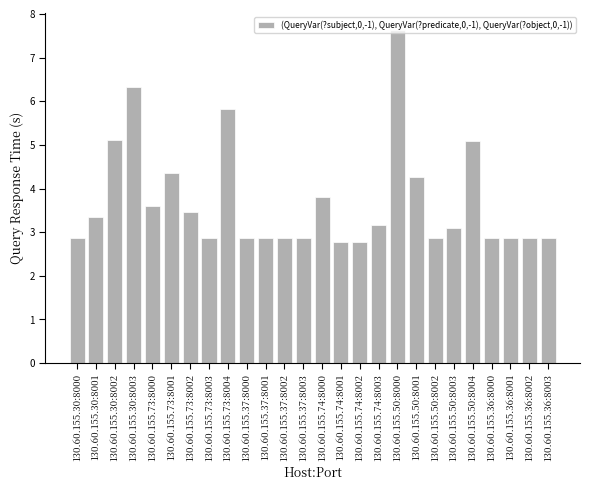

What is the maximum value shown in the chart?

7.6